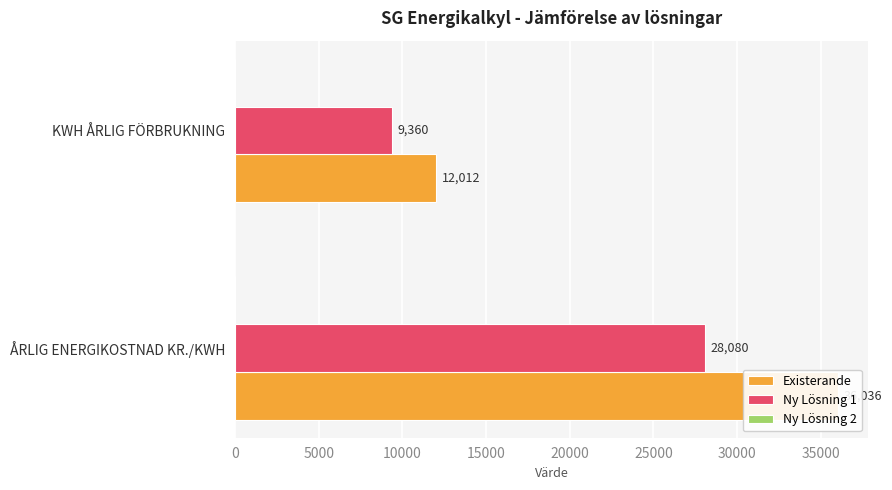

What is the total value across all series at 0?

64116.2